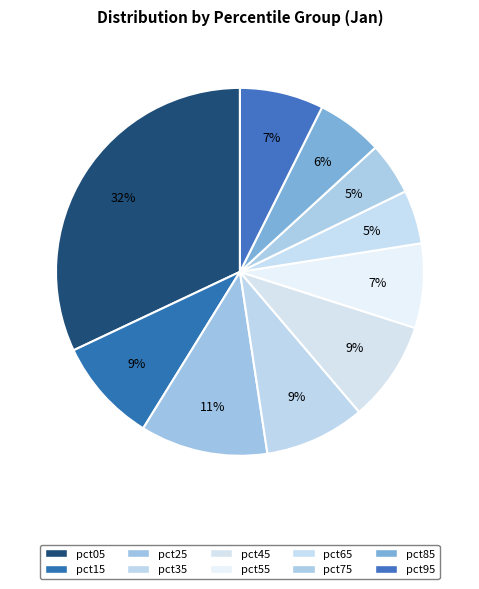

What is the change in value from pct35 to pct75?

-0.4